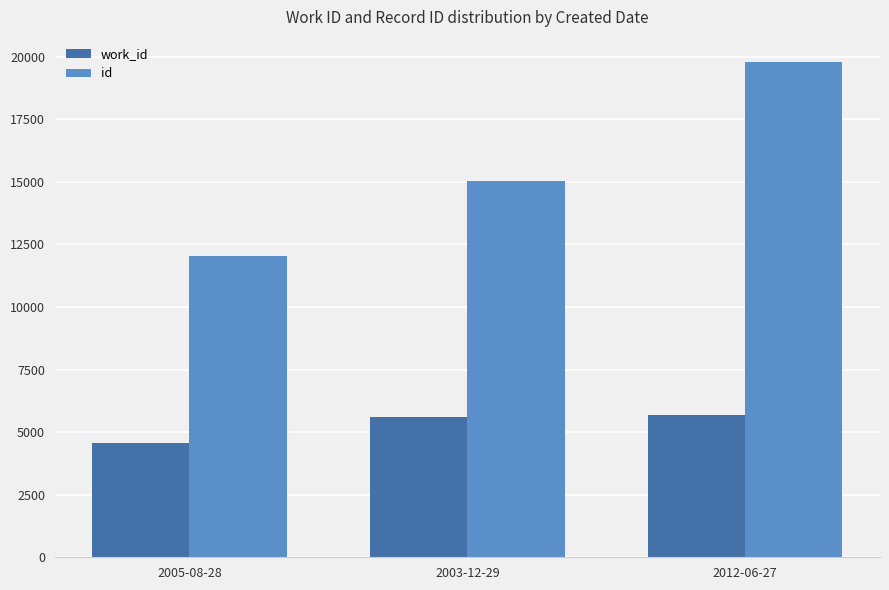

What is the average value of the work_id series?

5290